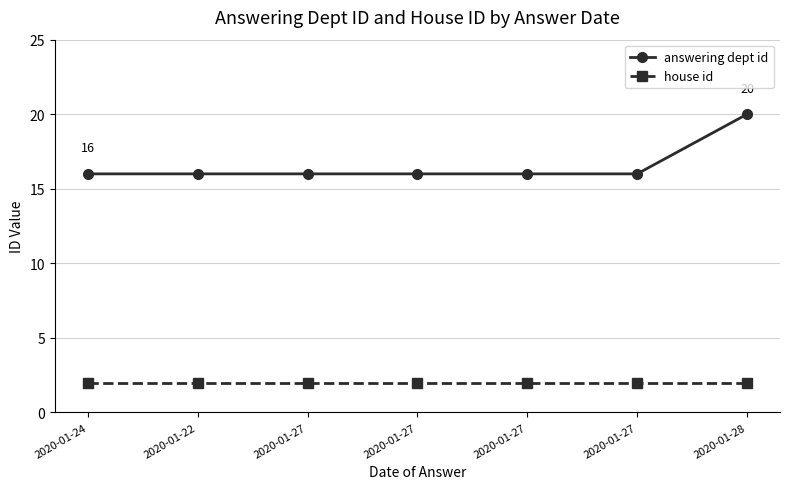

True or false: house id has more than 1 points higher than both neighbors.

False